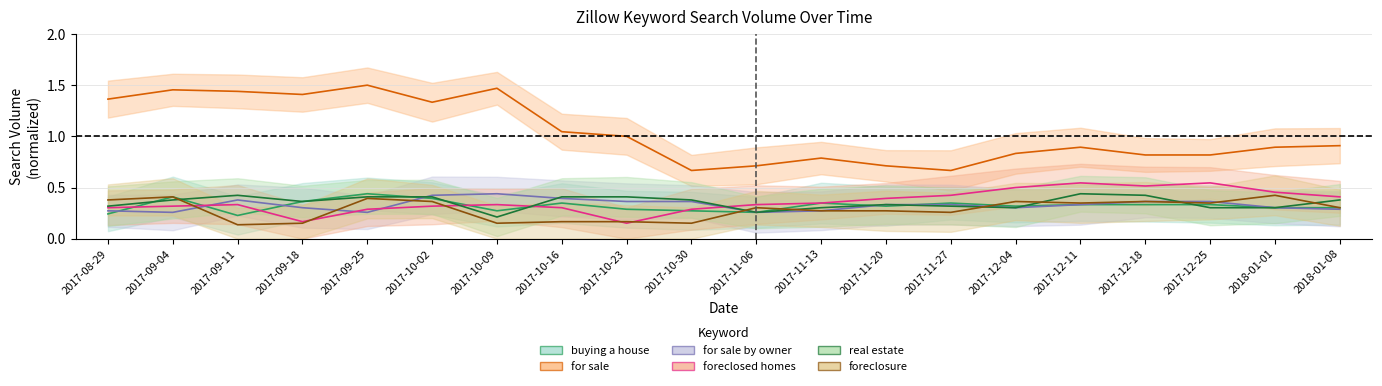

Which series has the widest spread of values?

for sale